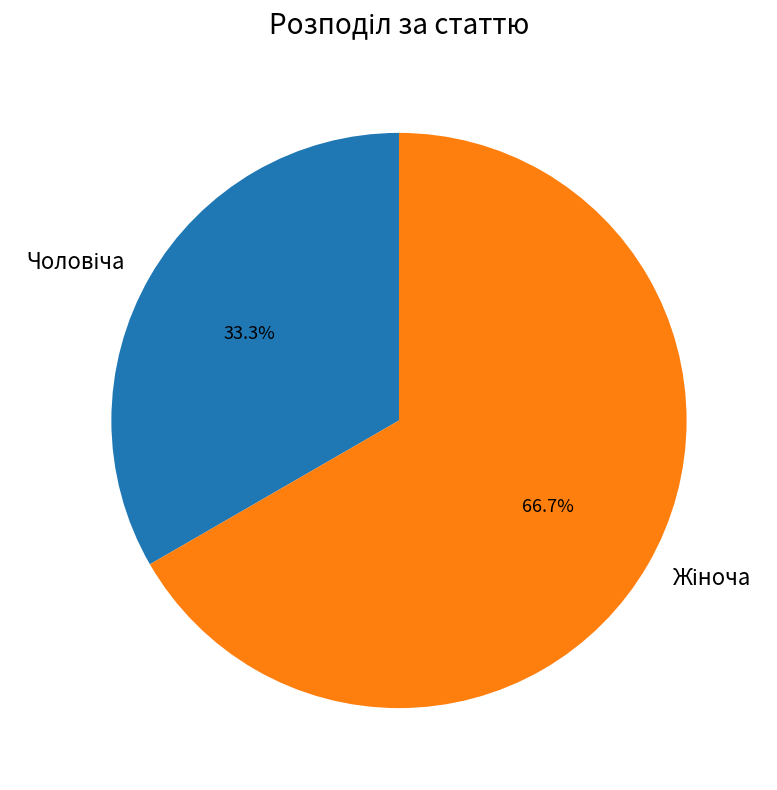

To the nearest percent, what is the difference between the largest and smallest slice percentages?

33%